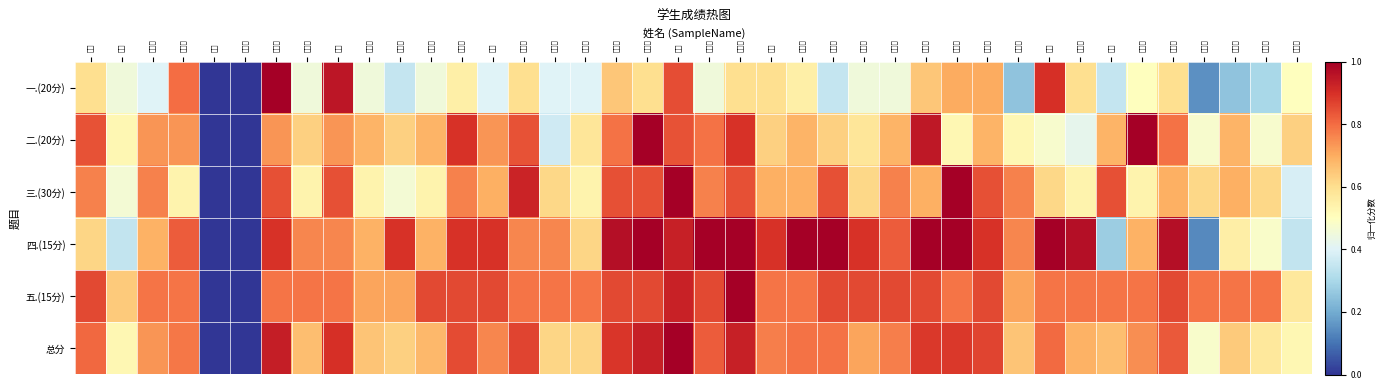

Reading left to right, what are all the values shown in this chart?

一.(20分): 郭畅=0.6	史易=0.5	马晓宇=0.4	王芳媛=0.8	刘帅=0.0	李恒顺=0.0	相姝蓉=1.0	魏子芮=0.5	鲁钰=0.9	王晨阳=0.5	张永强=0.3	徐雅馨=0.5	林国衡=0.6	师叶=0.4	张浩然=0.6	吕钰莹=0.4	赵明明=0.4	王程程=0.7	张鸿茹=0.6	李雪=0.8	徐甲俊=0.5	朱永倩=0.6	胡佳=0.6	张雅芸=0.6	李一凡=0.3	刘笑笑=0.5	盛亚星=0.5	刘新元=0.7	孙琳琳=0.7	李依桐=0.7	李广耀=0.2	王颖=0.9	付宵蕊=0.6	曹原=0.3	王梦蕊=0.5	王梦婷=0.6	付勇会=0.1	顾晓研=0.2	孙瑜泽=0.3	麻鑫怡=0.5
二.(20分): 郭畅=0.8	史易=0.5	马晓宇=0.7	王芳媛=0.7	刘帅=0.0	李恒顺=0.0	相姝蓉=0.7	魏子芮=0.6	鲁钰=0.7	王晨阳=0.7	张永强=0.6	徐雅馨=0.7	林国衡=0.9	师叶=0.7	张浩然=0.8	吕钰莹=0.4	赵明明=0.6	王程程=0.8	张鸿茹=1.0	李雪=0.8	徐甲俊=0.8	朱永倩=0.9	胡佳=0.6	张雅芸=0.7	李一凡=0.6	刘笑笑=0.6	盛亚星=0.7	刘新元=0.9	孙琳琳=0.5	李依桐=0.7	李广耀=0.5	王颖=0.5	付宵蕊=0.4	曹原=0.7	王梦蕊=1.0	王梦婷=0.8	付勇会=0.5	顾晓研=0.7	孙瑜泽=0.5	麻鑫怡=0.6
三.(30分): 郭畅=0.8	史易=0.5	马晓宇=0.8	王芳媛=0.5	刘帅=0.0	李恒顺=0.0	相姝蓉=0.8	魏子芮=0.5	鲁钰=0.8	王晨阳=0.5	张永强=0.5	徐雅馨=0.5	林国衡=0.8	师叶=0.7	张浩然=0.9	吕钰莹=0.6	赵明明=0.5	王程程=0.8	张鸿茹=0.8	李雪=1.0	徐甲俊=0.8	朱永倩=0.8	胡佳=0.7	张雅芸=0.7	李一凡=0.8	刘笑笑=0.6	盛亚星=0.8	刘新元=0.7	孙琳琳=1.0	李依桐=0.8	李广耀=0.8	王颖=0.6	付宵蕊=0.5	曹原=0.8	王梦蕊=0.5	王梦婷=0.7	付勇会=0.6	顾晓研=0.7	孙瑜泽=0.6	麻鑫怡=0.4
四.(15分): 郭畅=0.6	史易=0.3	马晓宇=0.7	王芳媛=0.8	刘帅=0.0	李恒顺=0.0	相姝蓉=0.9	魏子芮=0.8	鲁钰=0.8	王晨阳=0.7	张永强=0.9	徐雅馨=0.7	林国衡=0.9	师叶=0.9	张浩然=0.8	吕钰莹=0.8	赵明明=0.6	王程程=1.0	张鸿茹=1.0	李雪=0.9	徐甲俊=1.0	朱永倩=1.0	胡佳=0.9	张雅芸=1.0	李一凡=1.0	刘笑笑=0.9	盛亚星=0.8	刘新元=1.0	孙琳琳=1.0	李依桐=0.9	李广耀=0.8	王颖=1.0	付宵蕊=1.0	曹原=0.3	王梦蕊=0.7	王梦婷=1.0	付勇会=0.1	顾晓研=0.6	孙瑜泽=0.5	麻鑫怡=0.3
五.(15分): 郭畅=0.9	史易=0.6	马晓宇=0.8	王芳媛=0.8	刘帅=0.0	李恒顺=0.0	相姝蓉=0.8	魏子芮=0.8	鲁钰=0.8	王晨阳=0.7	张永强=0.7	徐雅馨=0.9	林国衡=0.9	师叶=0.9	张浩然=0.8	吕钰莹=0.8	赵明明=0.8	王程程=0.9	张鸿茹=0.9	李雪=0.9	徐甲俊=0.9	朱永倩=1.0	胡佳=0.8	张雅芸=0.8	李一凡=0.9	刘笑笑=0.9	盛亚星=0.9	刘新元=0.9	孙琳琳=0.8	李依桐=0.9	李广耀=0.7	王颖=0.8	付宵蕊=0.8	曹原=0.8	王梦蕊=0.8	王梦婷=0.9	付勇会=0.8	顾晓研=0.8	孙瑜泽=0.8	麻鑫怡=0.6
总分: 郭畅=0.8	史易=0.5	马晓宇=0.7	王芳媛=0.8	刘帅=0.0	李恒顺=0.0	相姝蓉=0.9	魏子芮=0.7	鲁钰=0.9	王晨阳=0.7	张永强=0.6	徐雅馨=0.7	林国衡=0.9	师叶=0.8	张浩然=0.9	吕钰莹=0.6	赵明明=0.6	王程程=0.9	张鸿茹=0.9	李雪=1.0	徐甲俊=0.8	朱永倩=0.9	胡佳=0.8	张雅芸=0.8	李一凡=0.8	刘笑笑=0.7	盛亚星=0.8	刘新元=0.9	孙琳琳=0.9	李依桐=0.9	李广耀=0.7	王颖=0.8	付宵蕊=0.7	曹原=0.7	王梦蕊=0.7	王梦婷=0.8	付勇会=0.5	顾晓研=0.6	孙瑜泽=0.6	麻鑫怡=0.5